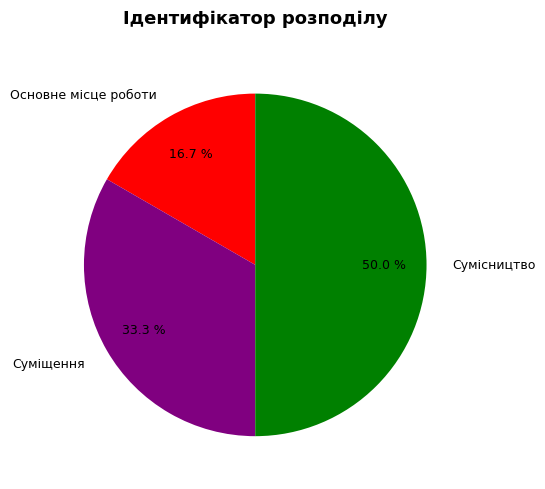

The Основне місце роботи slice represents 17% of the pie. True or false?

True